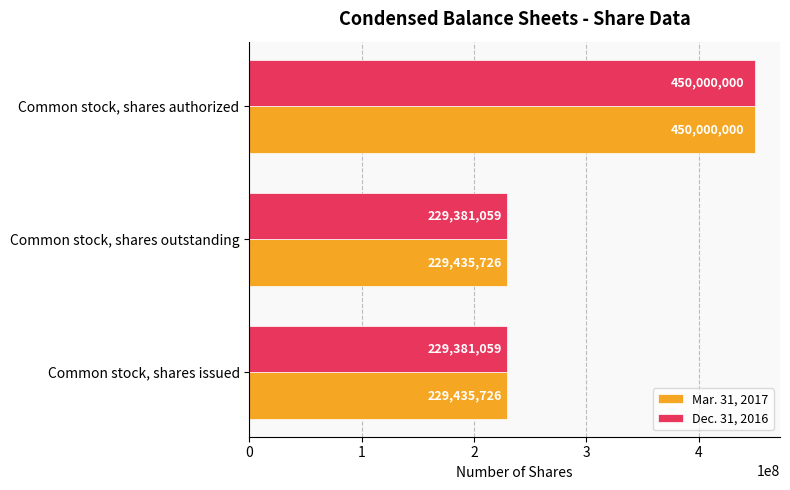

Count the Mar. 31, 2017 values in the range 229435726 to 450000000.

3